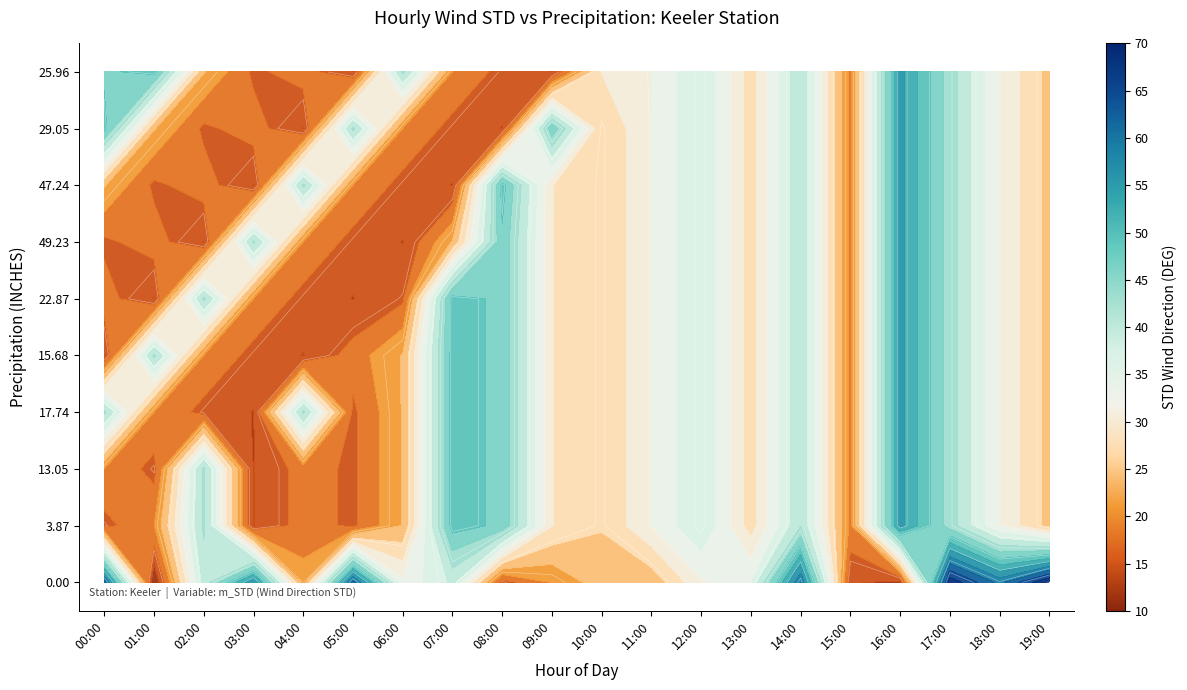

What is the total value across all series at 11:00?

312.0